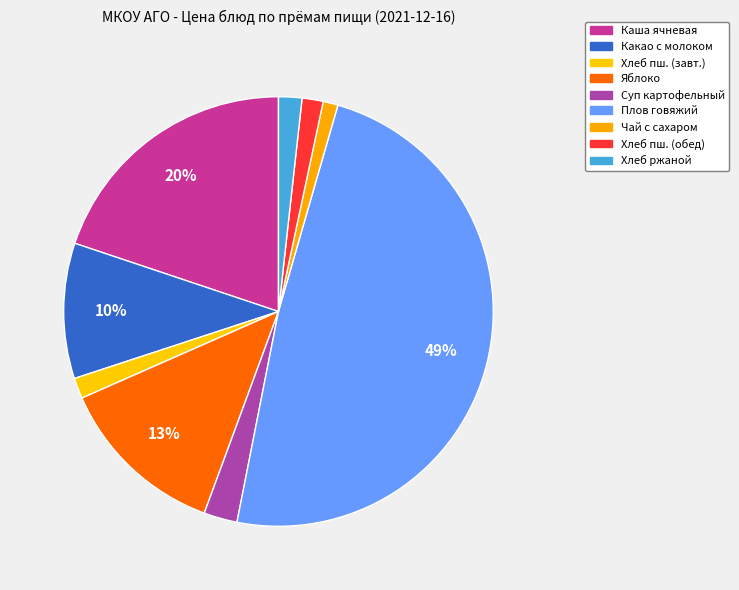

How many segments does this pie chart have?

9